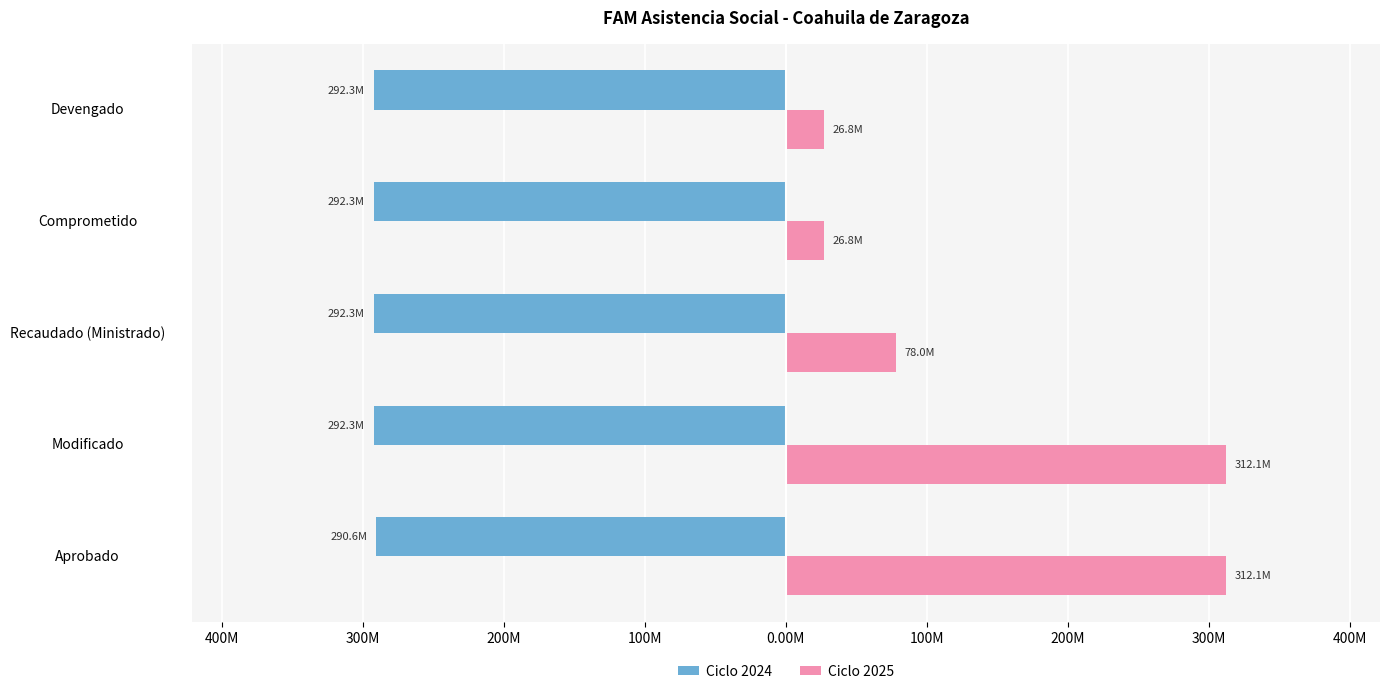

What are all the series names shown in the legend?

Ciclo 2024, Ciclo 2025